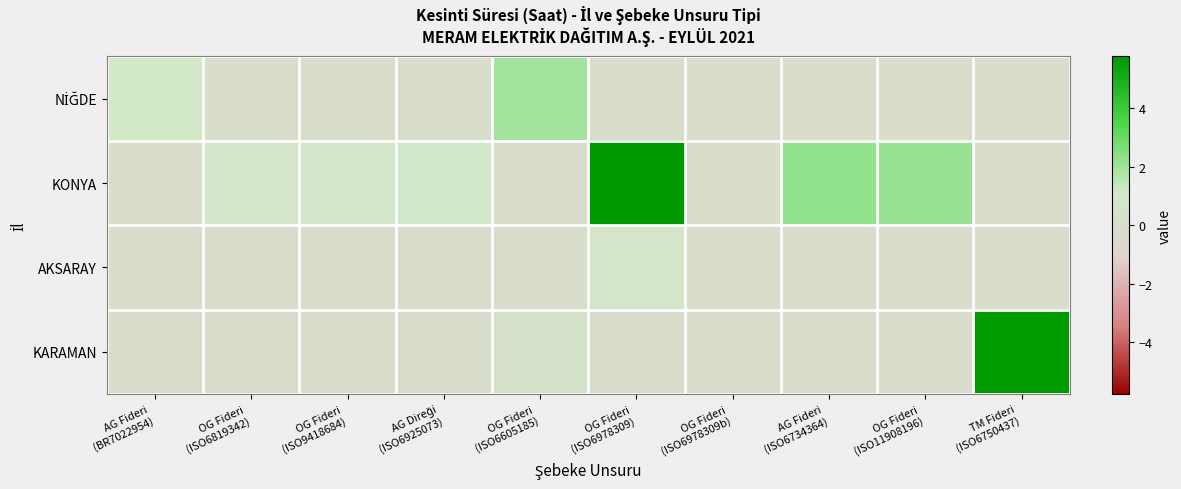

Count the number of data series in this chart.

4